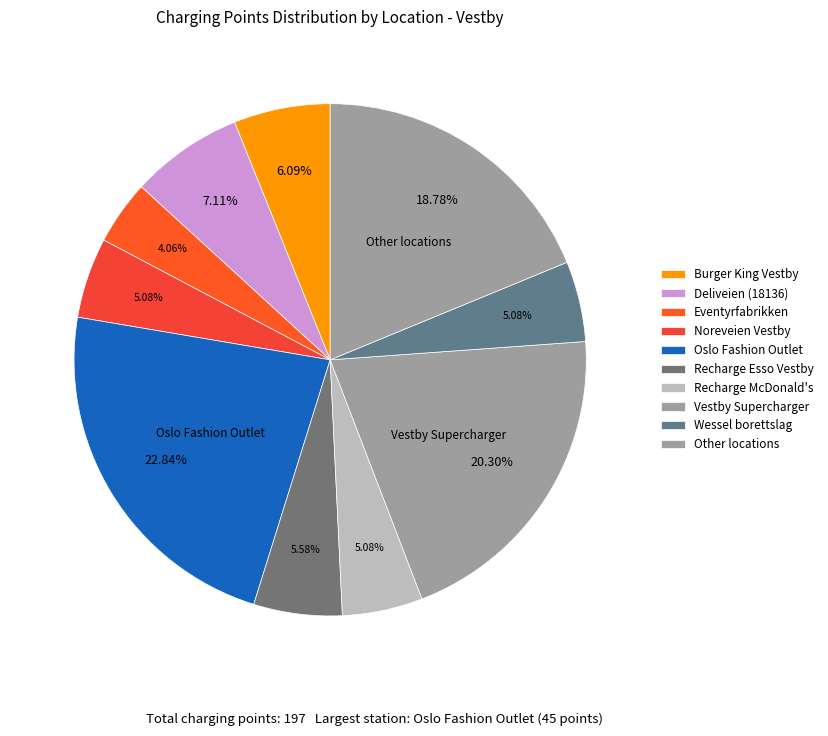

The Oslo Fashion Outlet slice represents 10% of the pie. True or false?

False